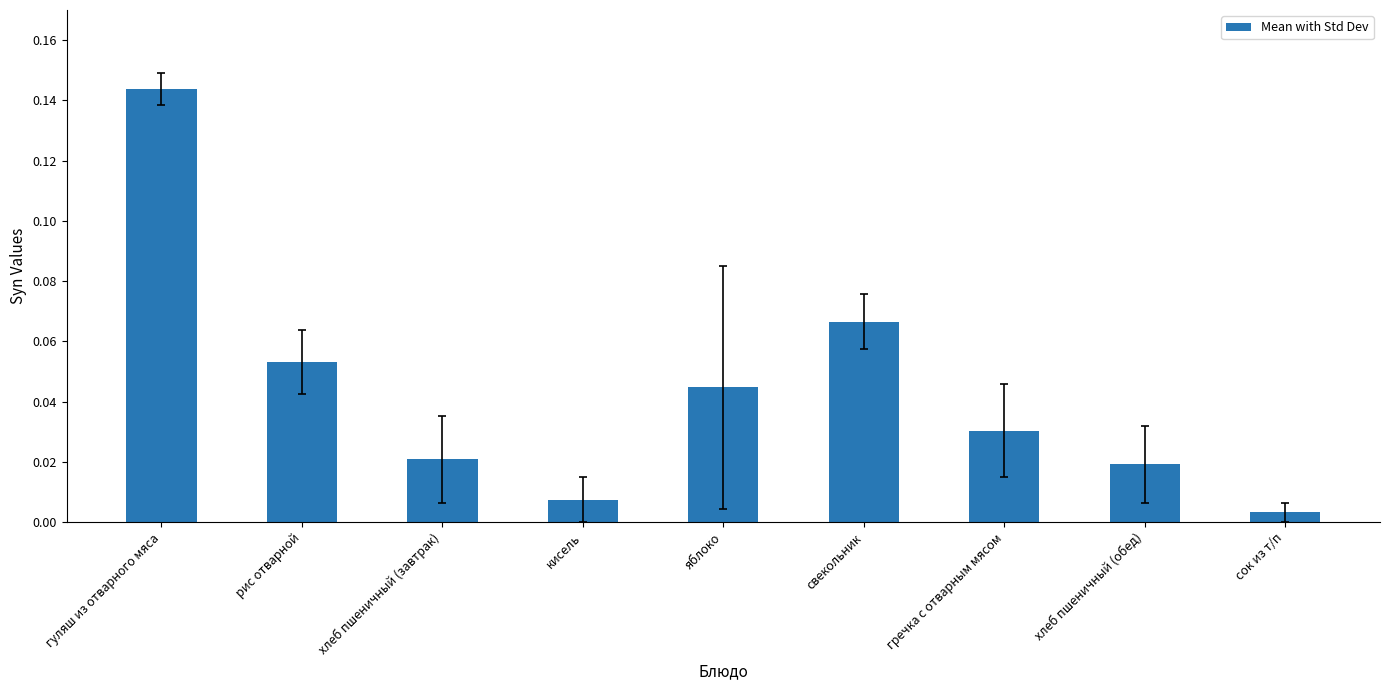

At which category does the chart reach its minimum across all series?

сок из т/п